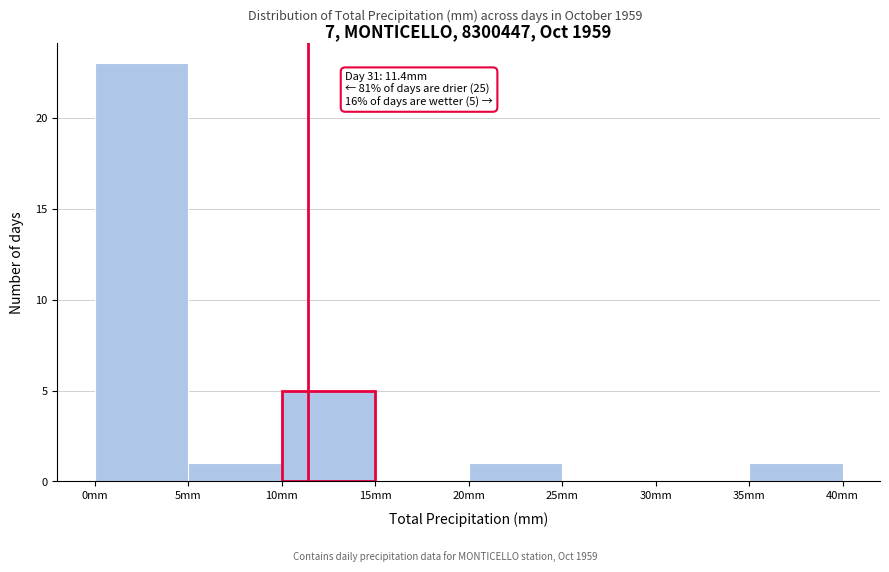

Over which range of the x-axis is the bar tallest?

0 to 5